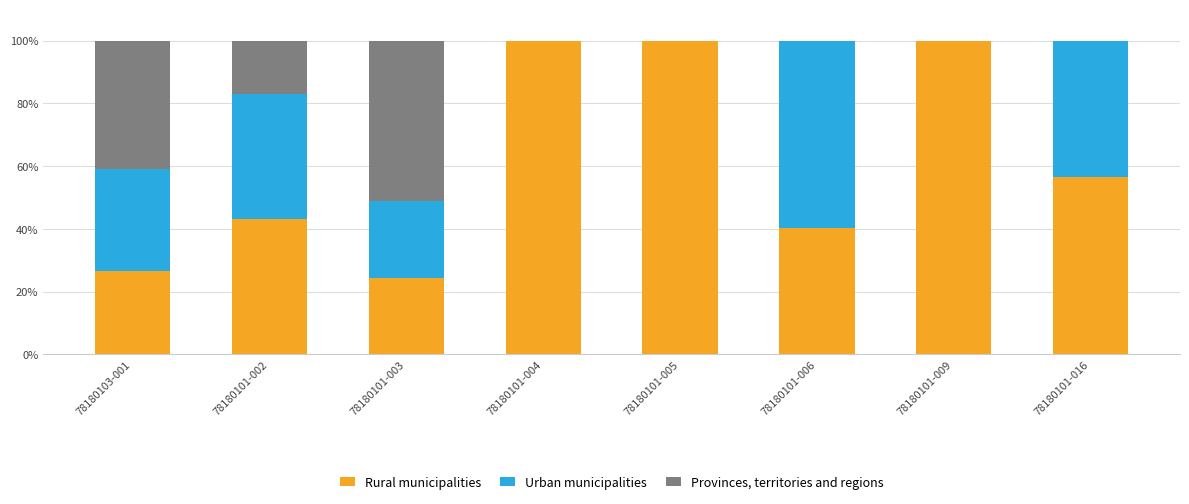

What is the highest value of the Rural municipalities series?

100.0